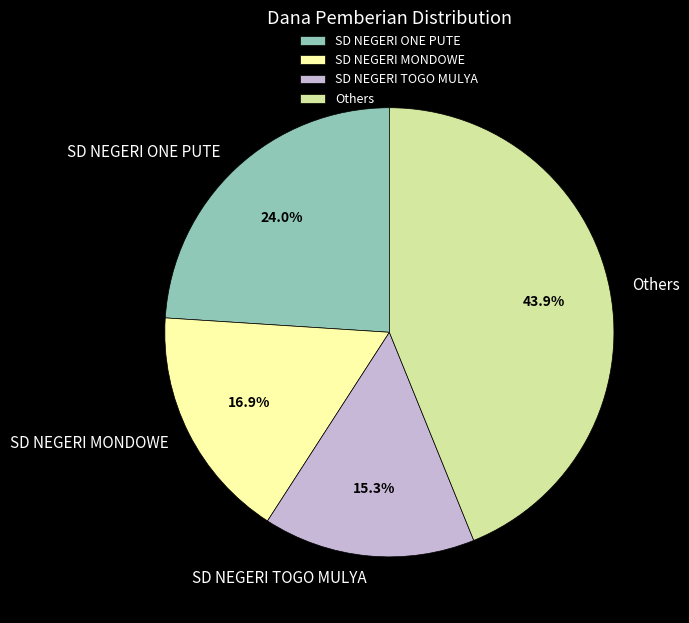

Between SD NEGERI MONDOWE and SD NEGERI TOGO MULYA, which is larger?

SD NEGERI MONDOWE